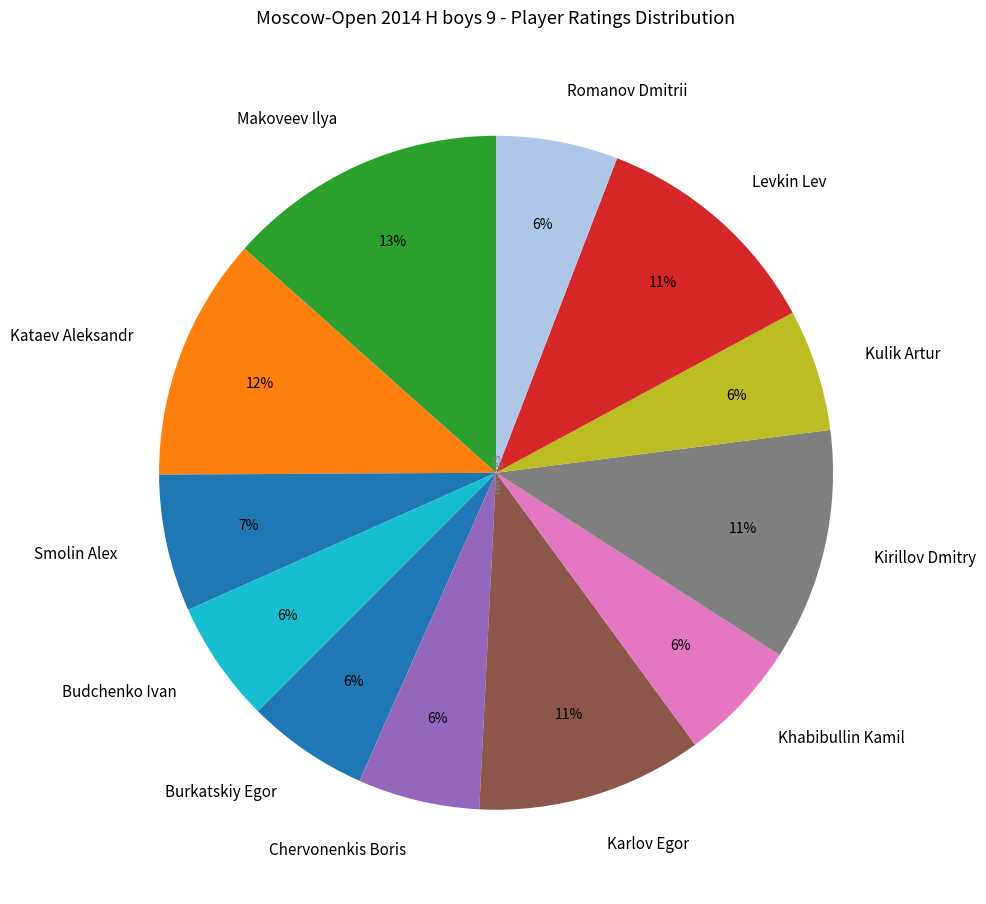

Do Smolin Alex and Kirillov Dmitry together represent more than half of the pie?

No